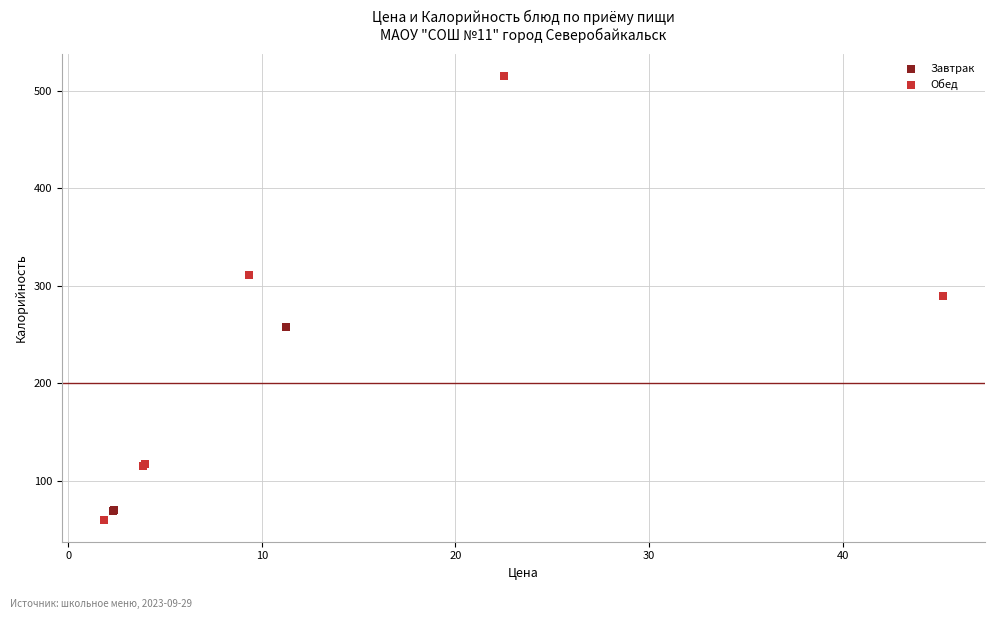

Which series reaches the maximum Y coordinate?

Обед